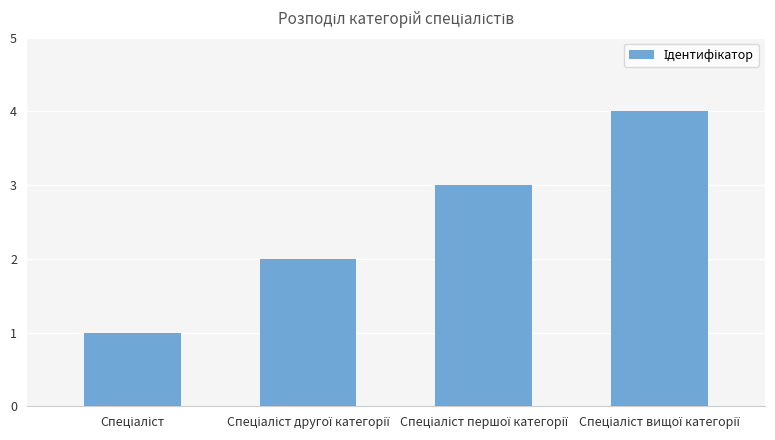

What is the maximum value shown in the chart?

4